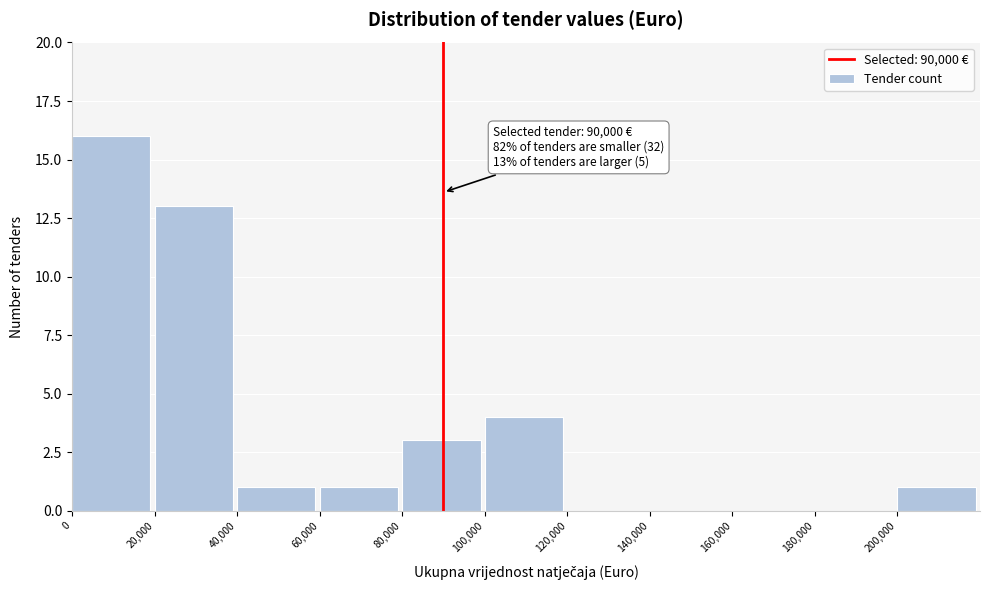

Which range on the x-axis has the tallest bar?

0 to 20000